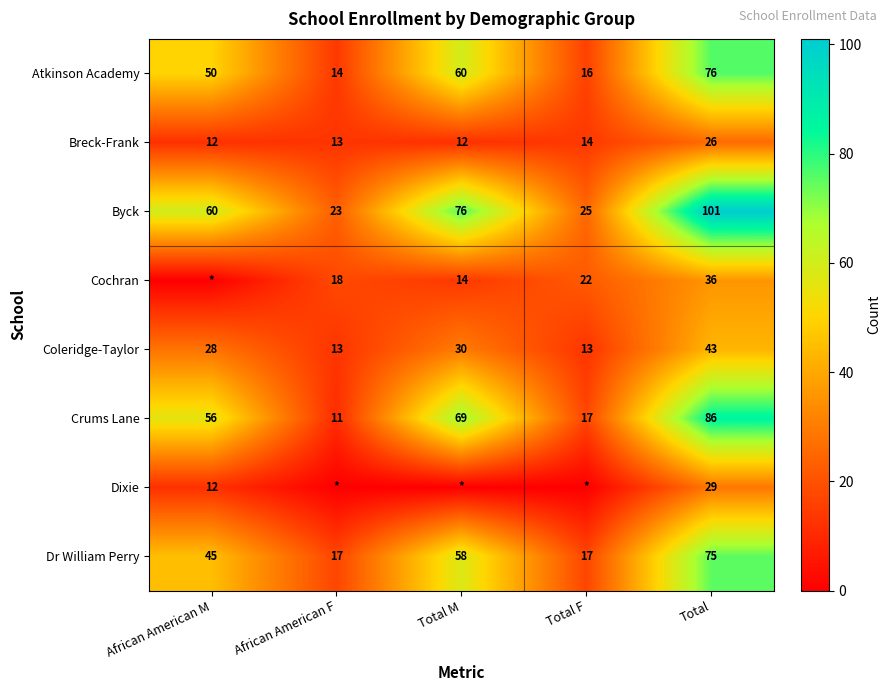

Read the Crums Lane value at Total F.

17